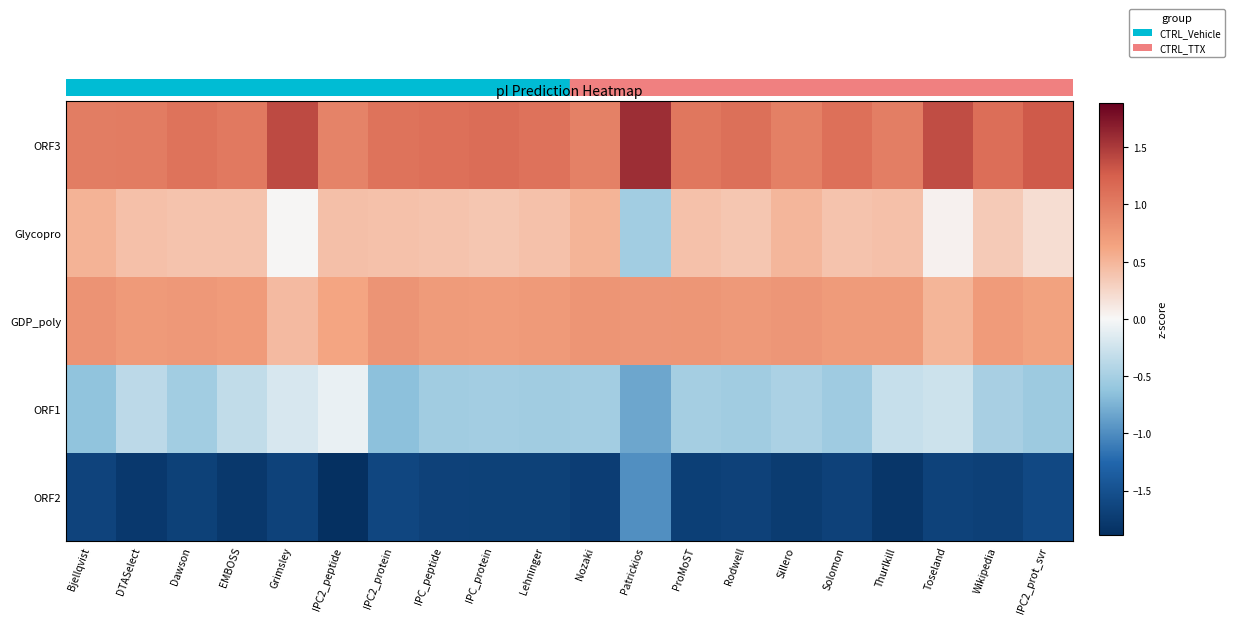

Count the number of categories in the chart.

20